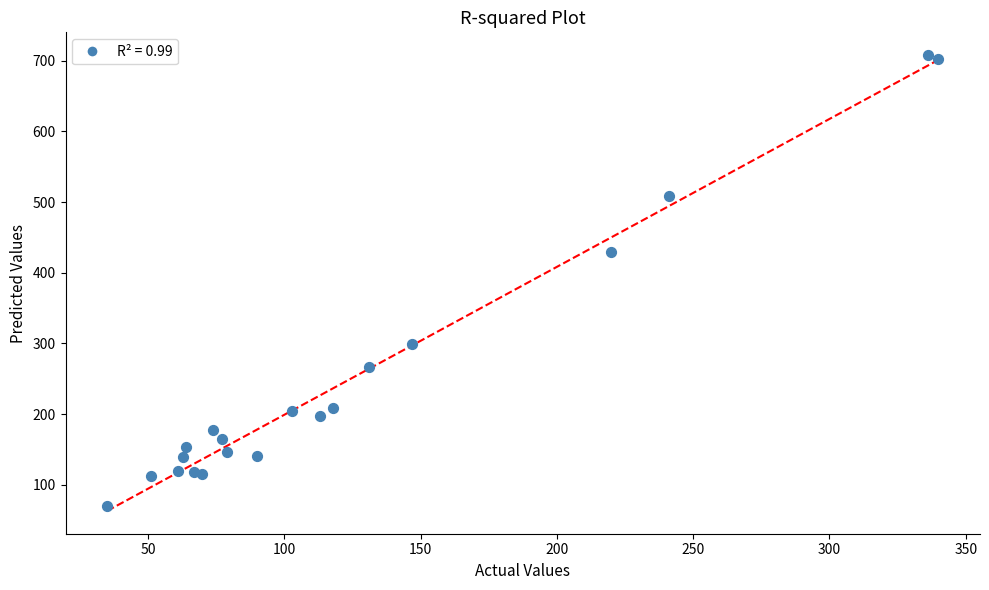

What Y value in the scatter plot is closest to 389?

430